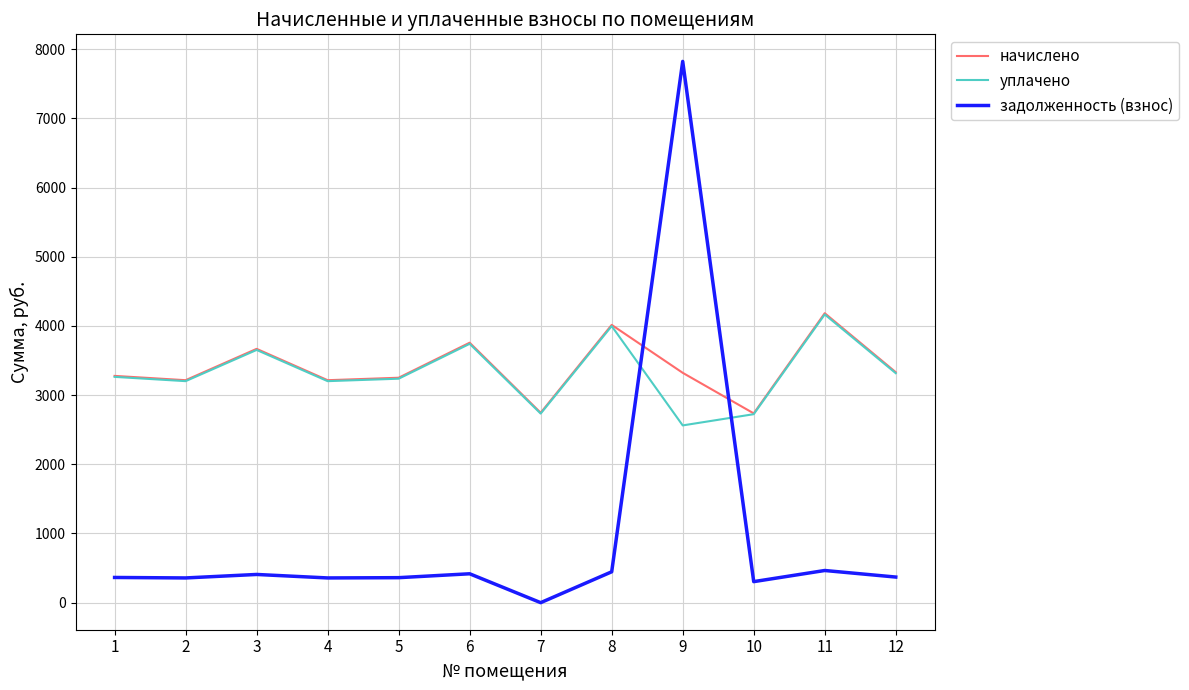

Count the number of data series in this chart.

3